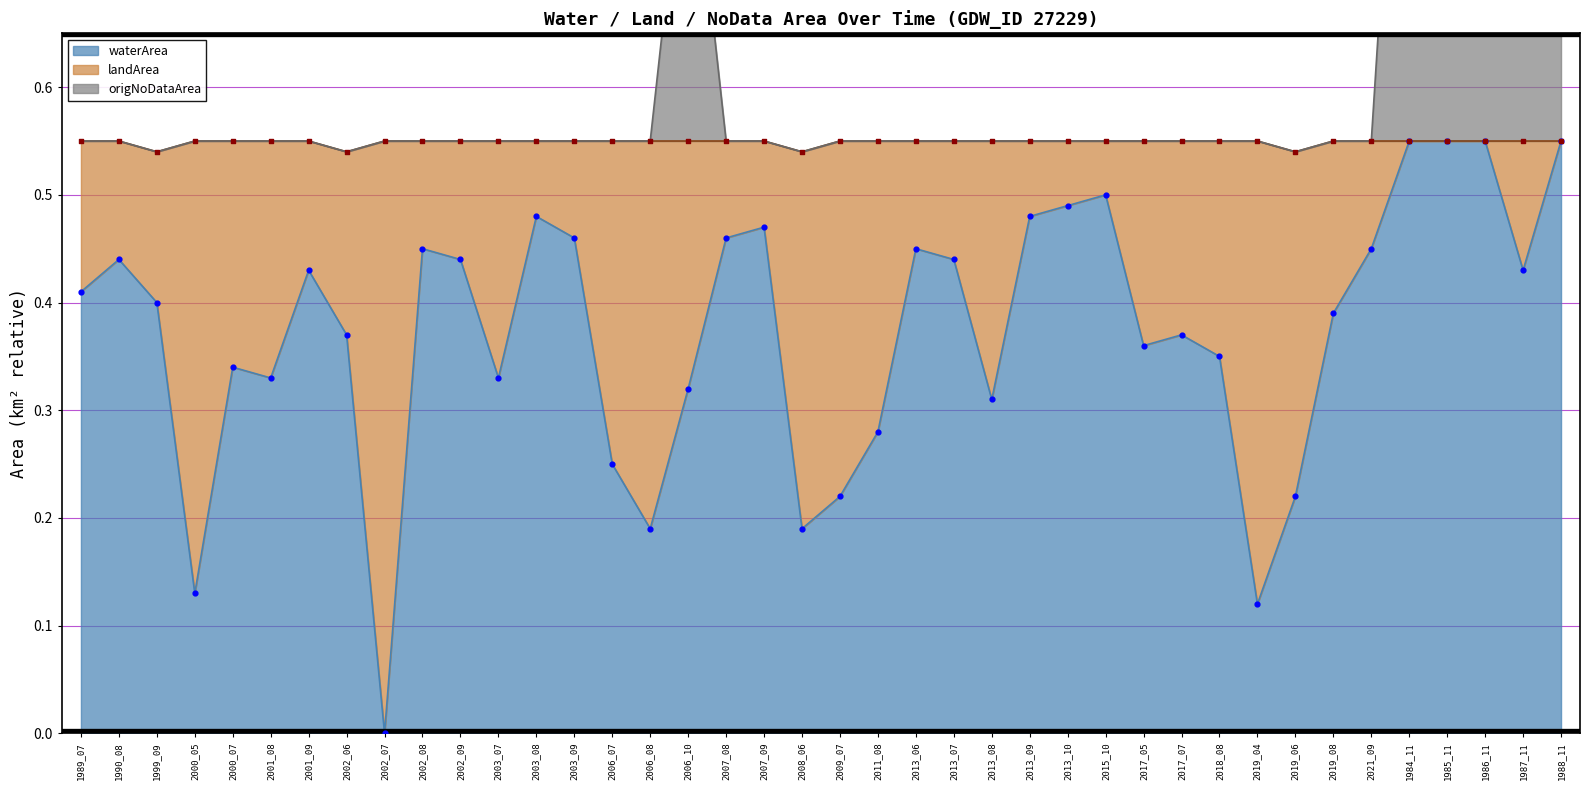

The value of waterArea at 2003_08 is 0.8. True or false?

False